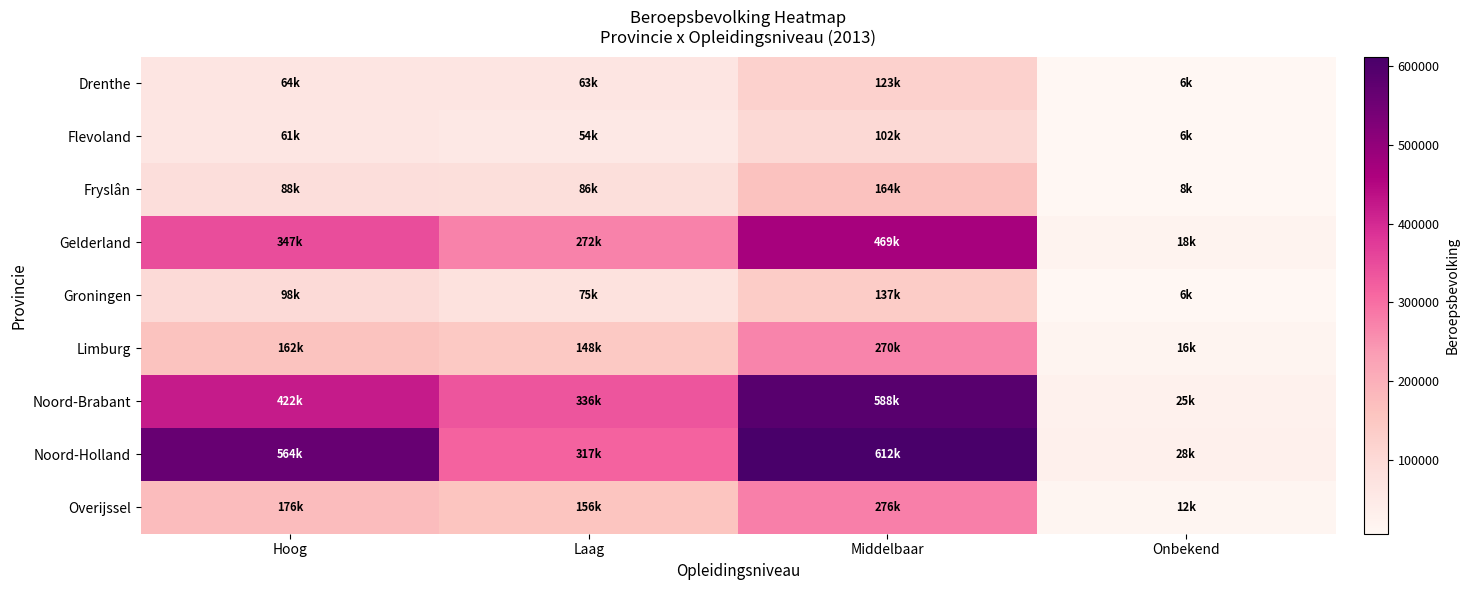

Which has a higher value, Middelbaar or Laag?

Middelbaar